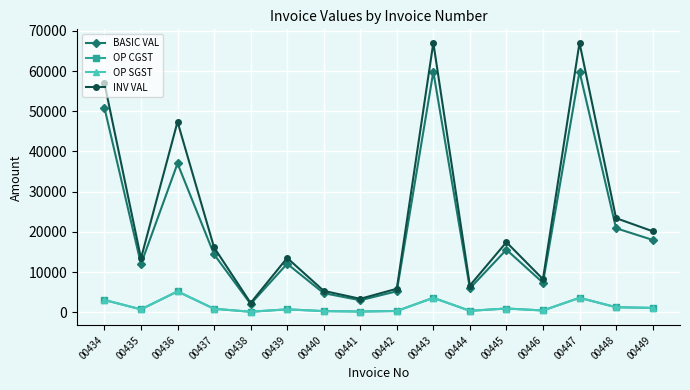

At which label does OP SGST reach its peak?

00436